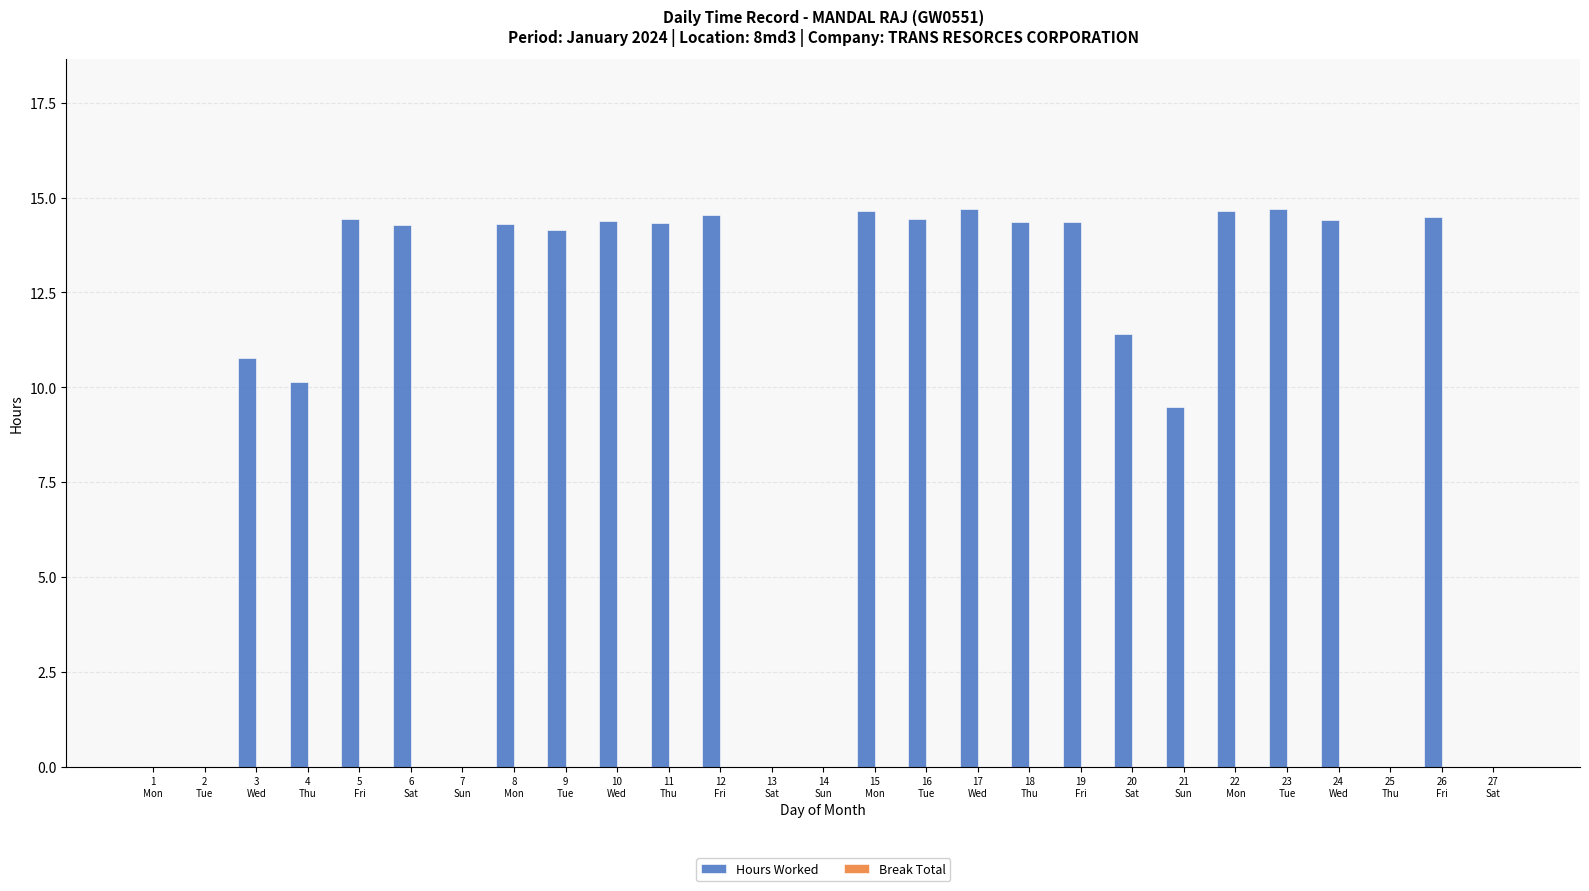

What is the maximum value shown in the chart?

14.7